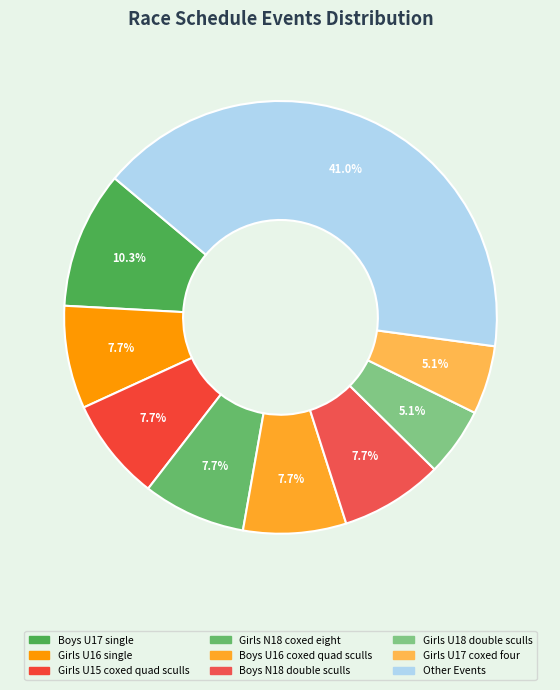

How many segments does this pie chart have?

9